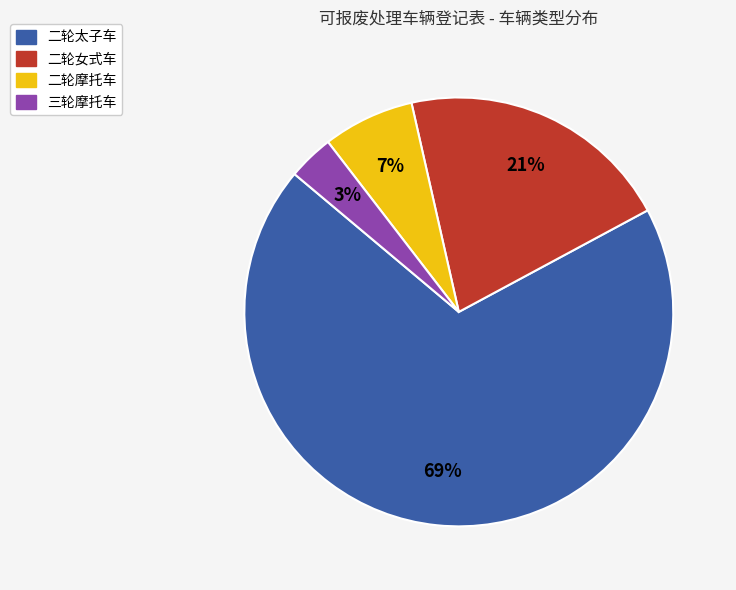

True or false: 二轮女式车 accounts for 28% of the total.

False